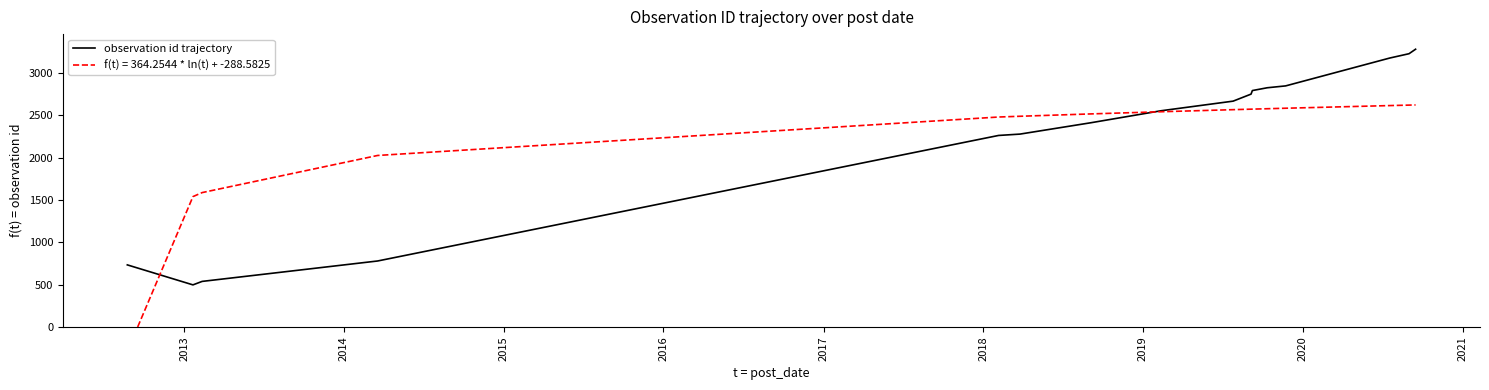

What is the maximum value shown in the chart?

3279